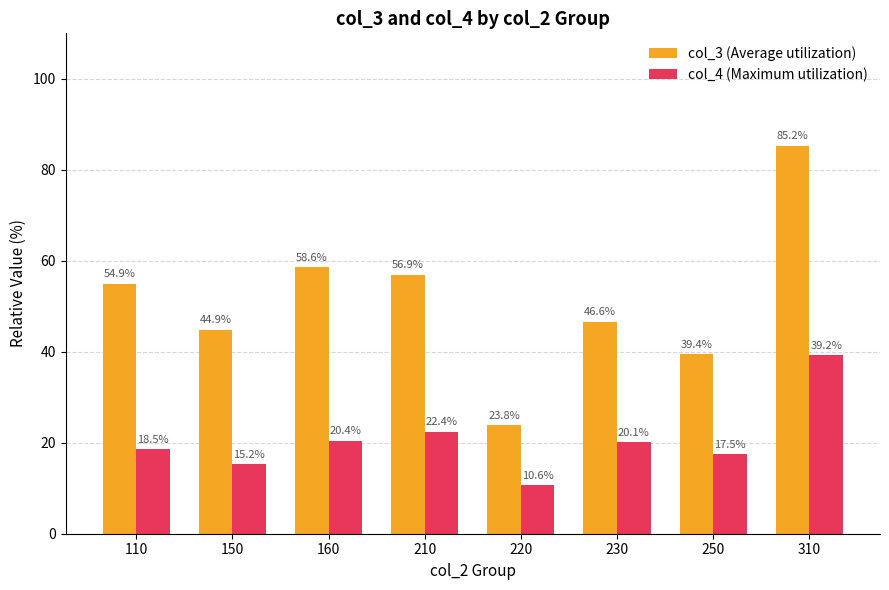

What is the approximate value of col_3 (Average utilization) at 230?

46.6